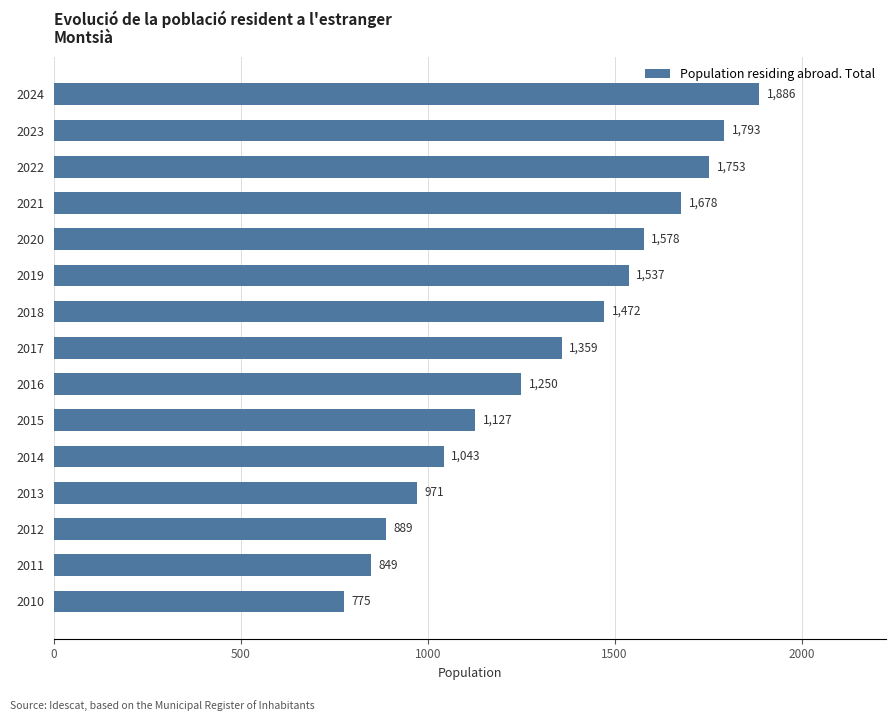

Rank the categories by value from highest to lowest.

2024, 2023, 2022, 2021, 2020, 2019, 2018, 2017, 2016, 2015, 2014, 2013, 2012, 2011, 2010